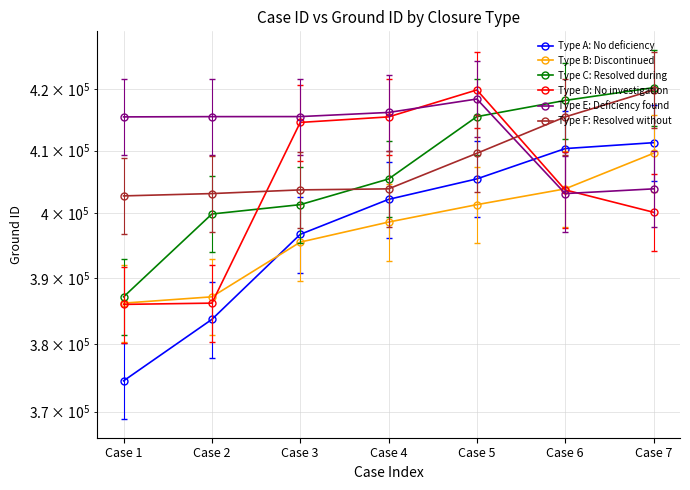

What is the value of the Type B: Discontinued point at the 1st from the left?

386144